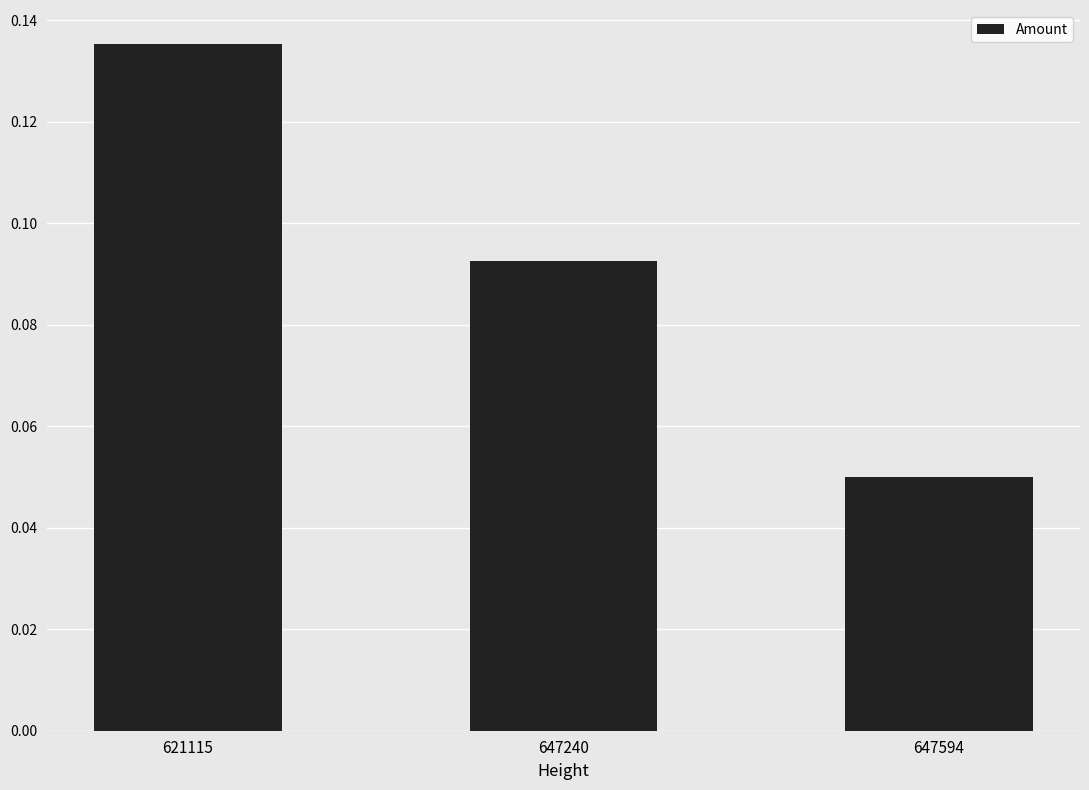

Where is the data nearest to the value 0?

647594